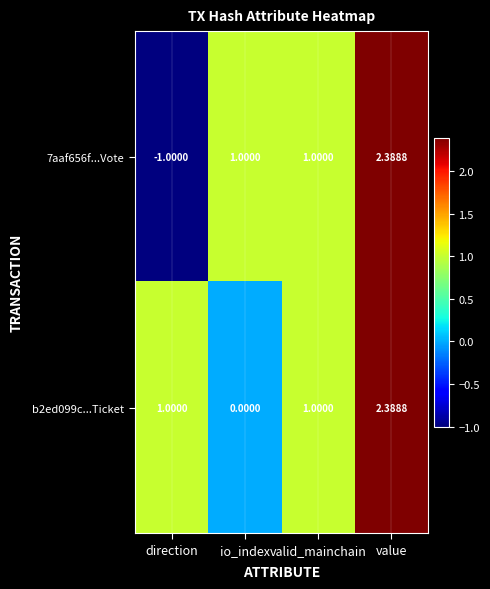

Where is 7aaf656f...Vote nearest to the value 0?

direction